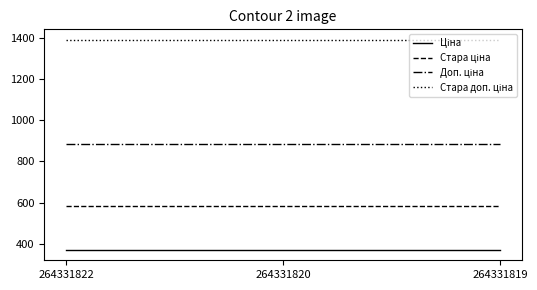

What is the smallest value displayed?

371.4